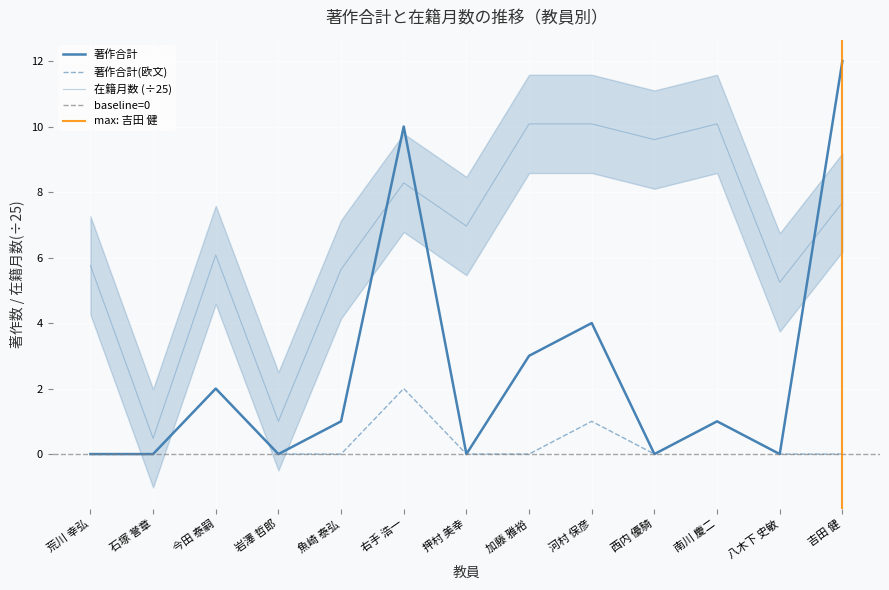

How many interior local valleys does the 在籍月数 series have?

5